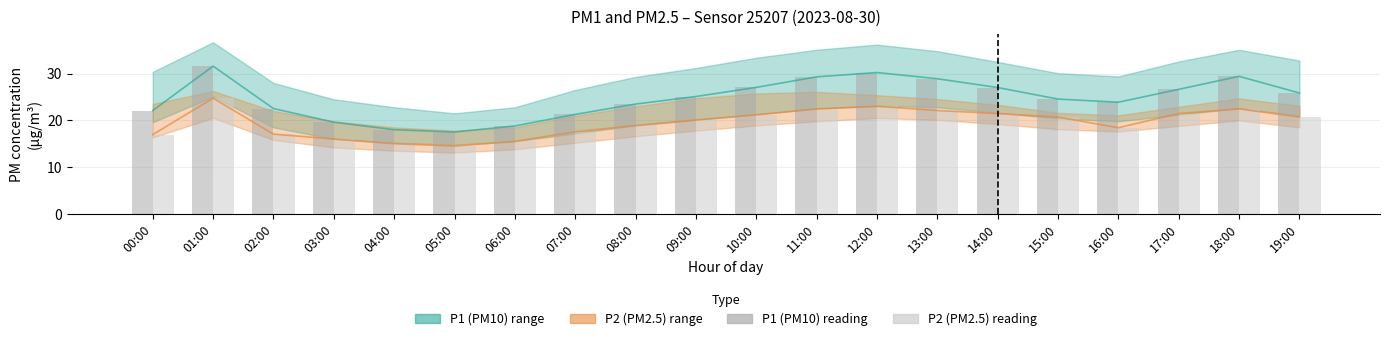

Rank the series by their maximum value, from lowest to highest.

P2 (PM2.5) reading, P1 (PM10) reading